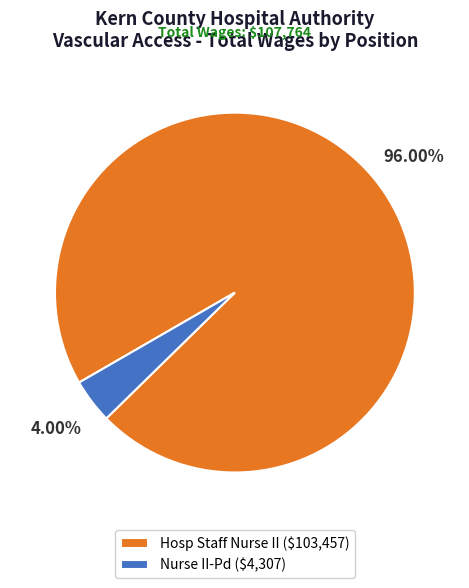

Is Hosp Staff Nurse II the majority of the pie?

Yes